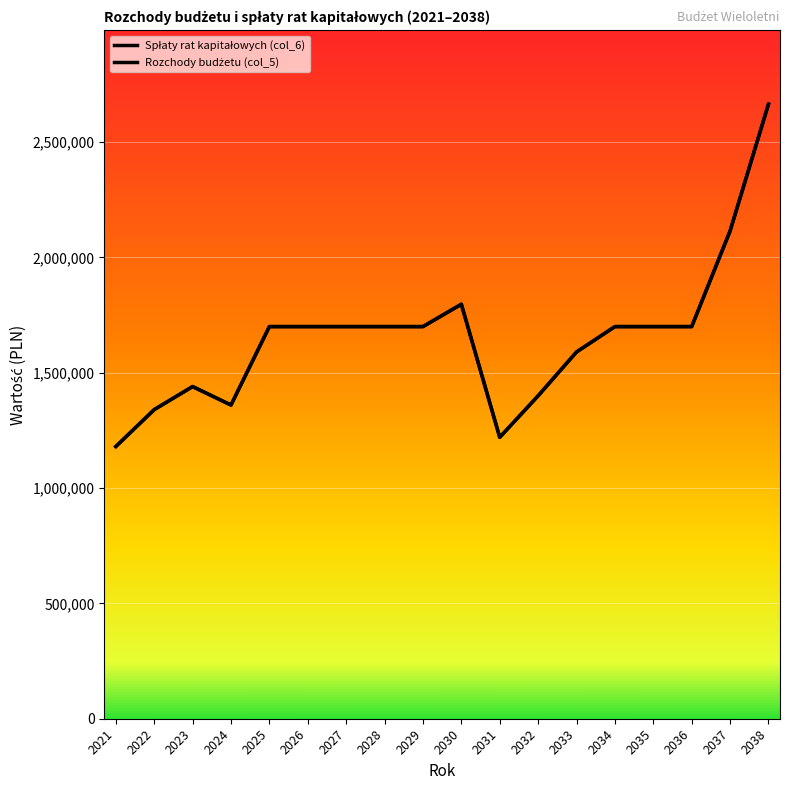

True or false: Rozchody budżetu (col_5) has more than 2 points higher than both neighbors.

False